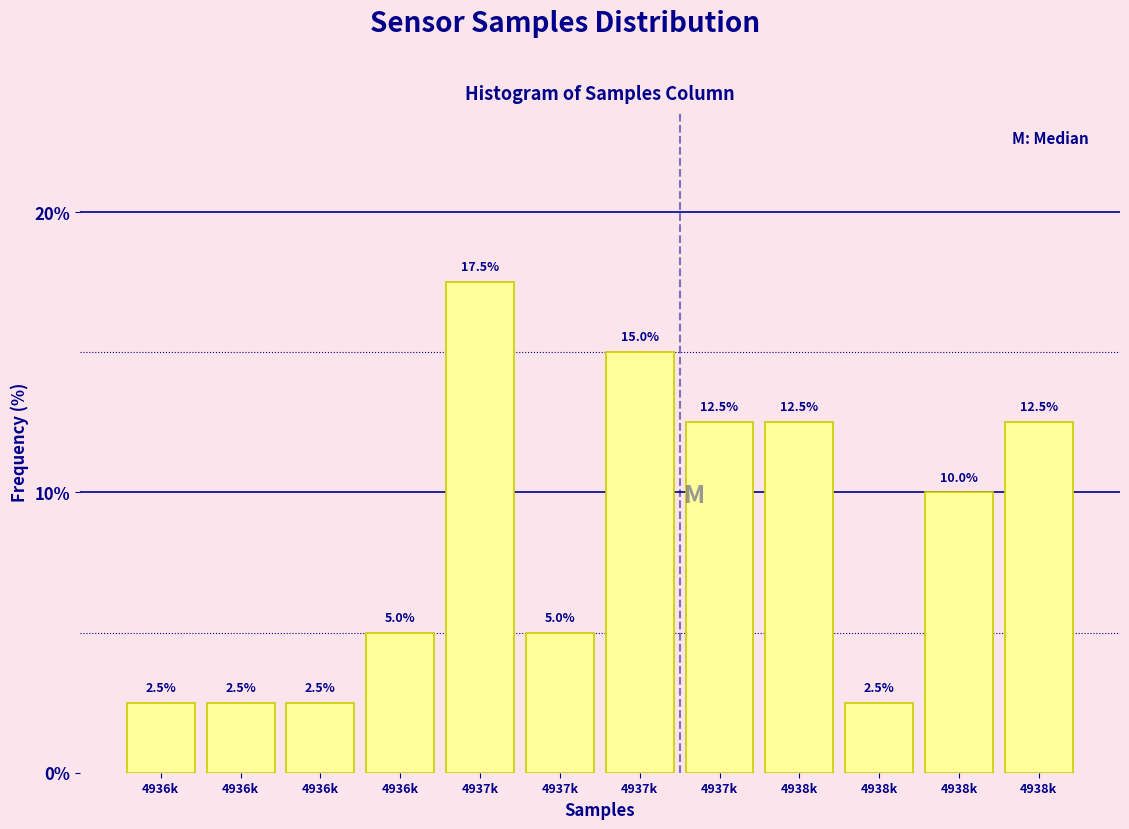

Count the number of categories in the chart.

12